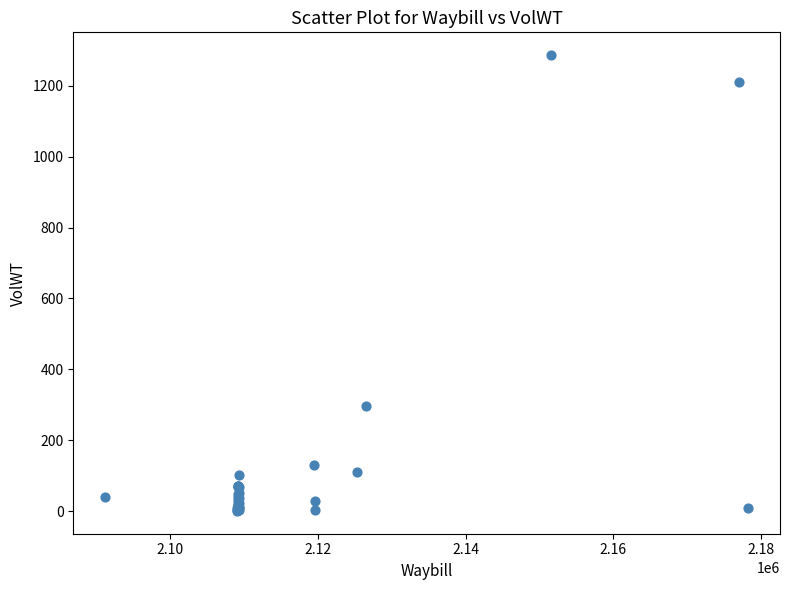

What Y value in the scatter plot is closest to 643?

295.3